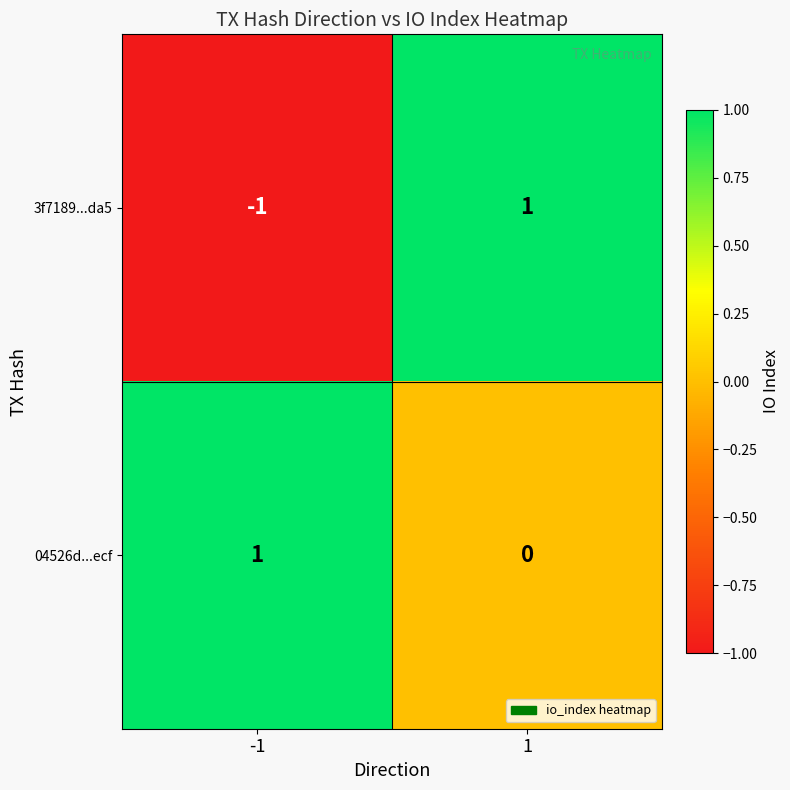

Which series has the largest range (max minus min)?

3f7189...da5